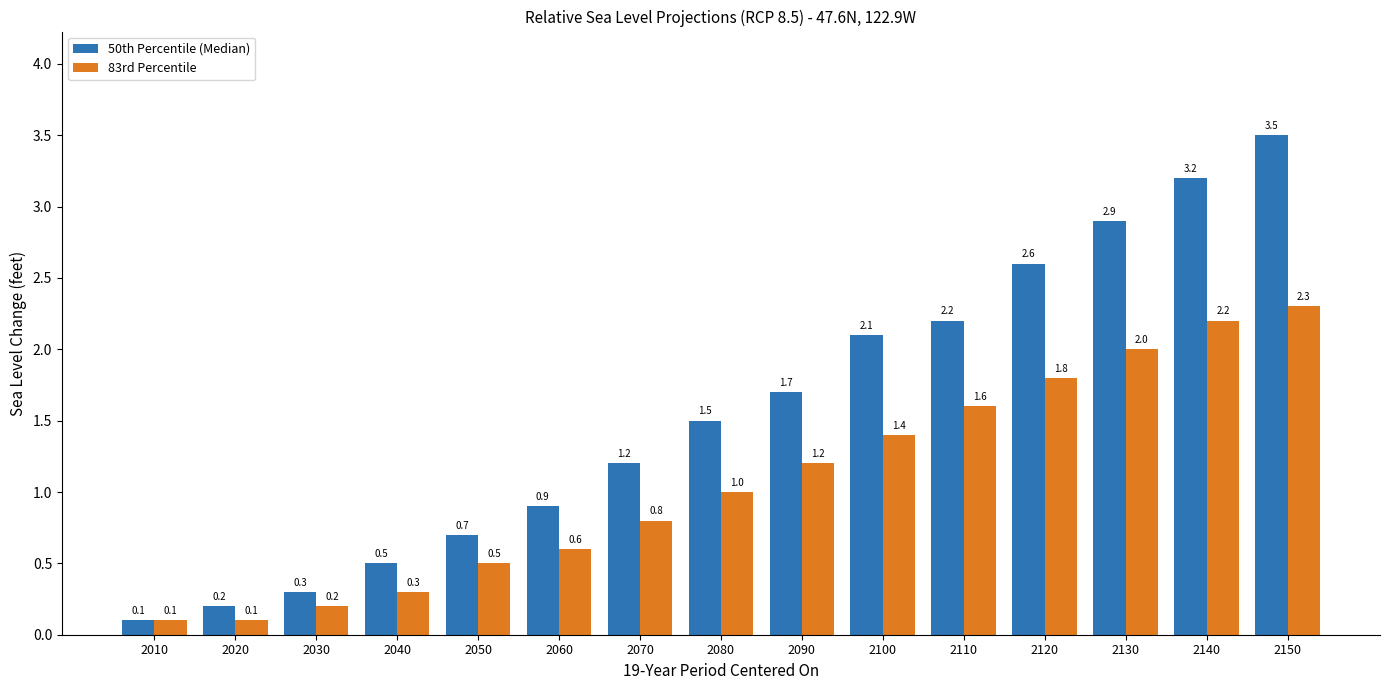

Rank the series by their average value, from lowest to highest.

83rd Percentile, 50th Percentile (Median)